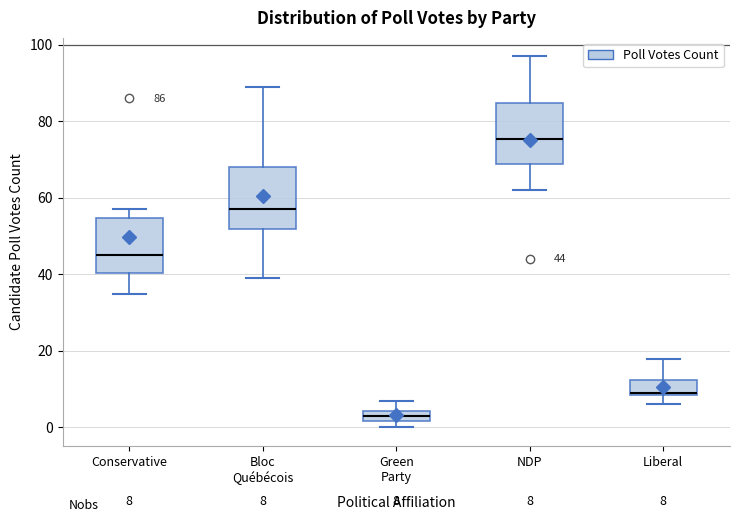

Which box's median line is the highest?

NDP